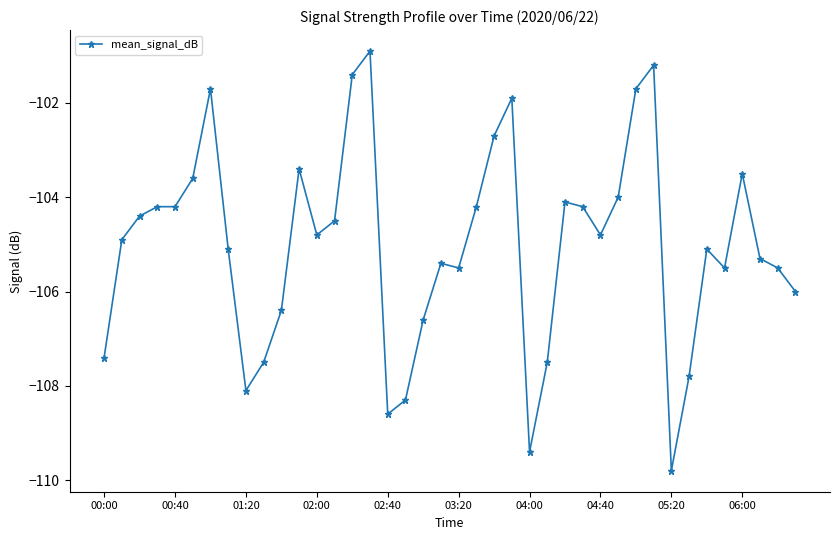

What is the sum of all values?

-4201.1